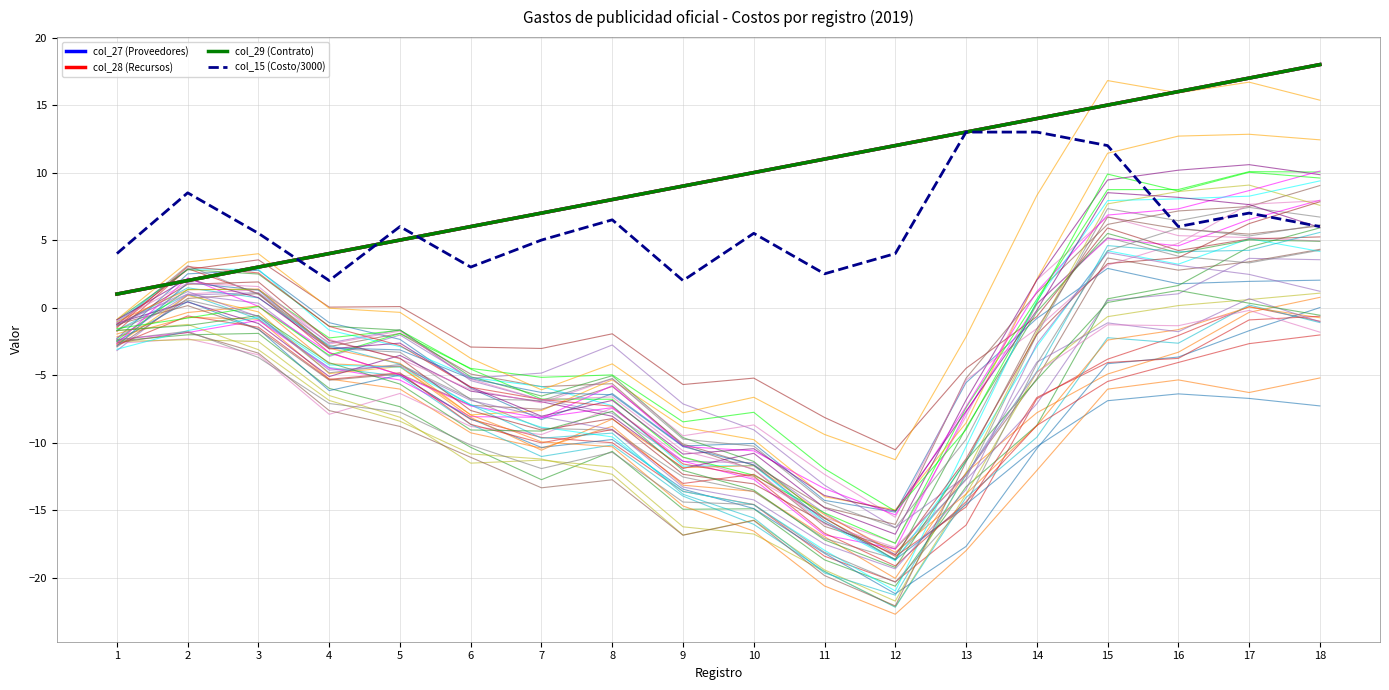

Which series changed the most between 7 and 16?

col_27 (Proveedores)